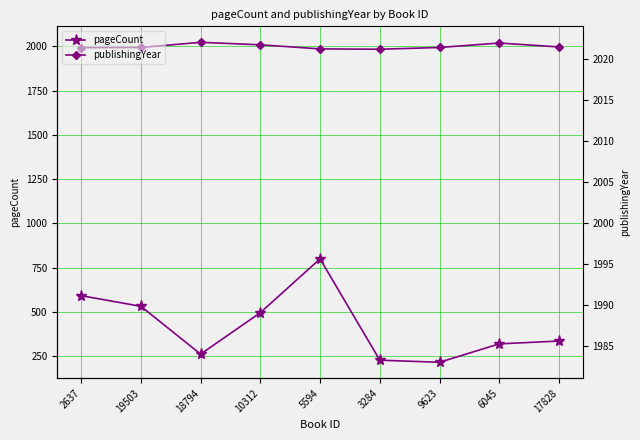

What is the value of the publishingYear point at the 9th from the left?

1996